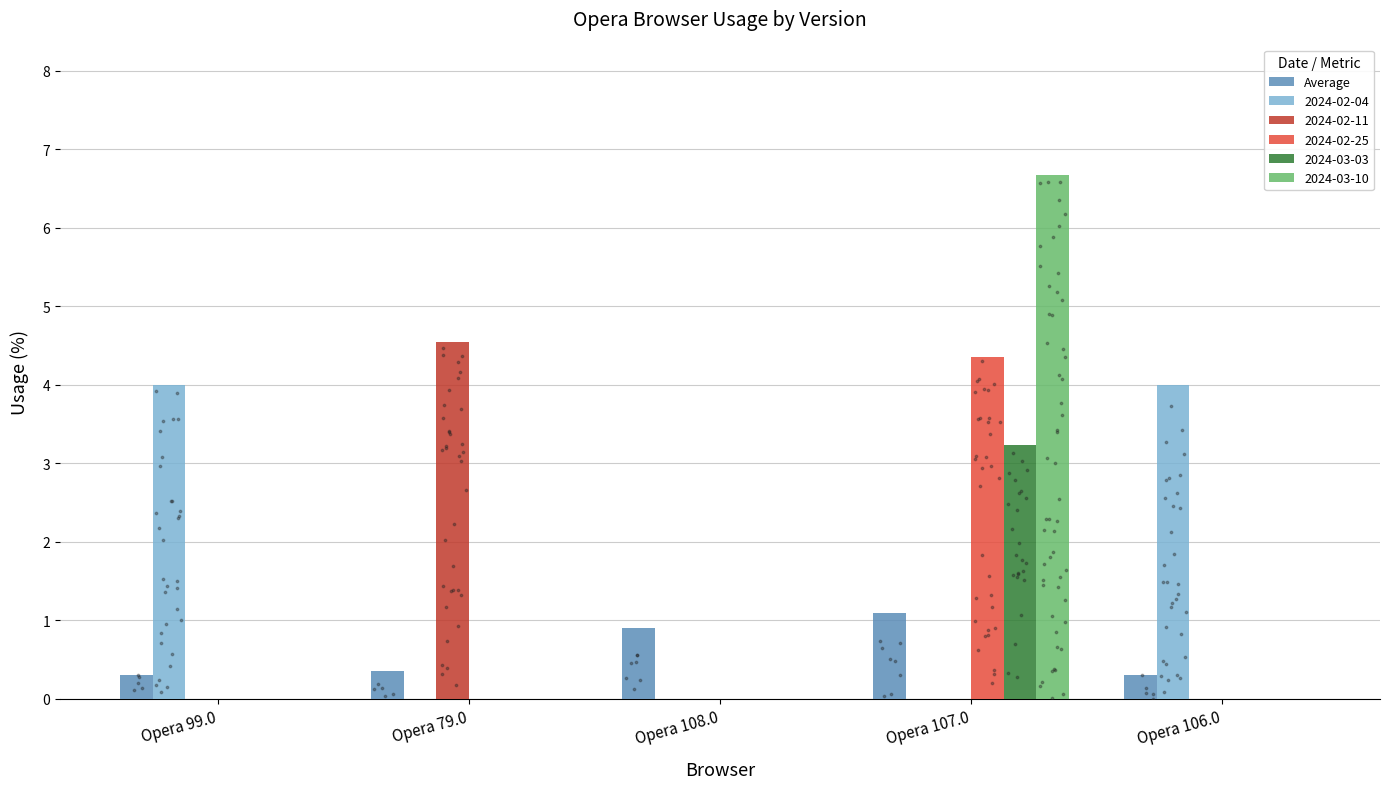

What is the change in value from Opera 108.0 to Opera 107.0?

+0.2